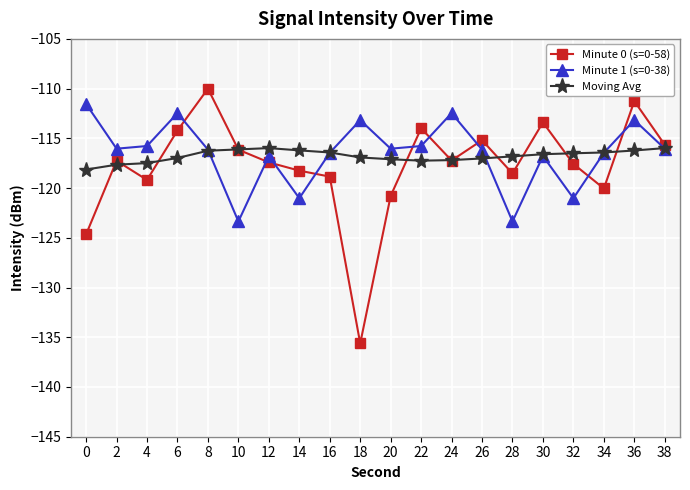

What is the value of the Minute 1 (s=0-38) point at the 7th from the left?

-116.8